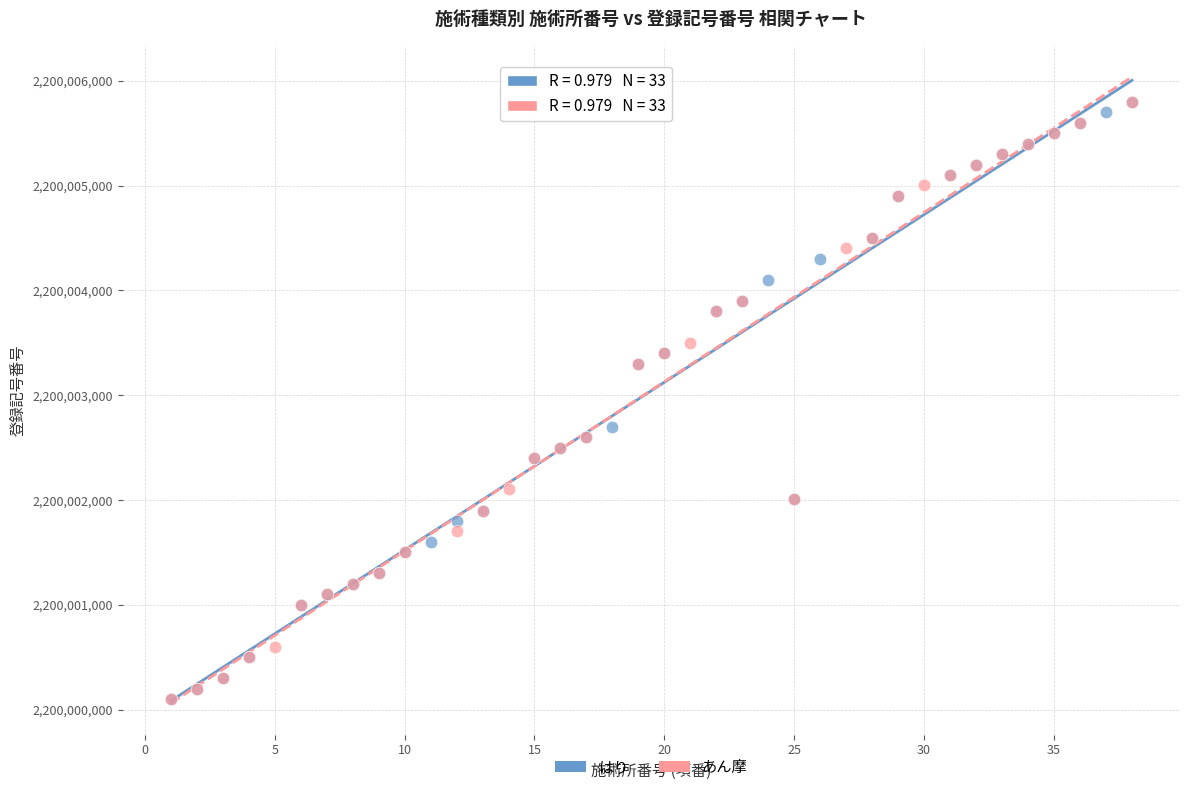

What are all the series names shown in the legend?

はり, あん摩